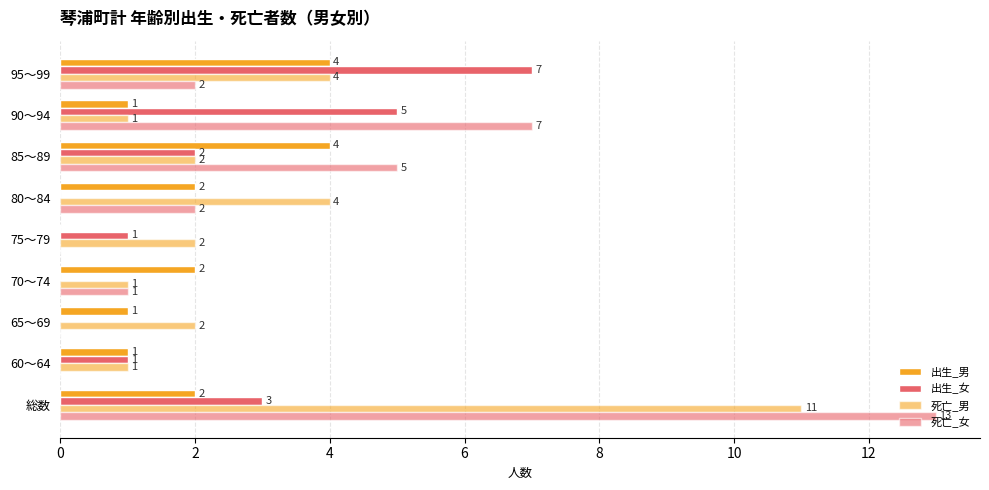

Rank the series by their average value, from highest to lowest.

死亡_女, 死亡_男, 出生_女, 出生_男